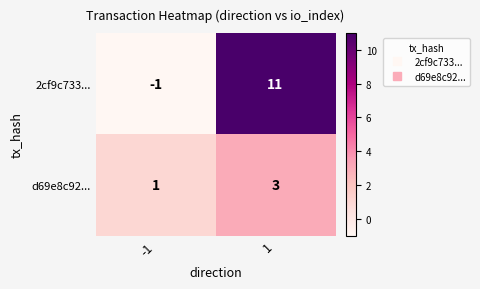

What is the maximum value shown in the chart?

11